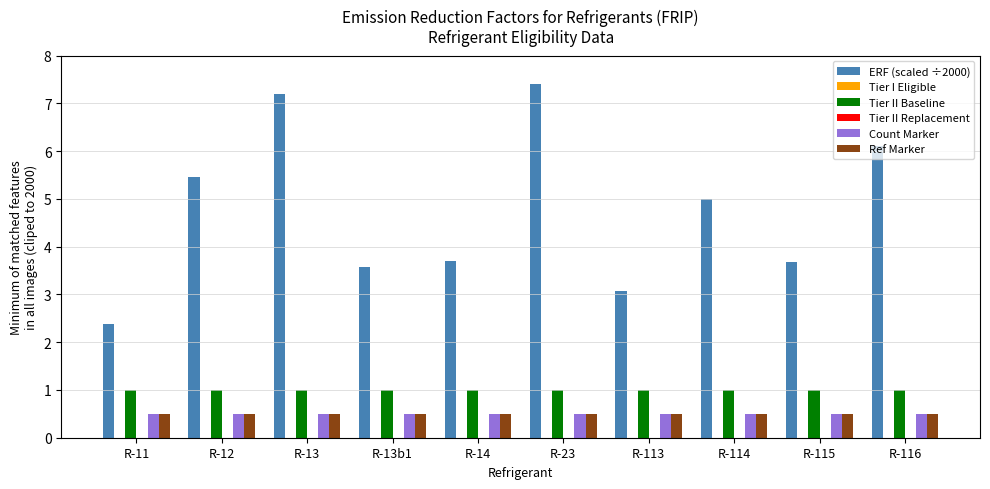

What are all the series names shown in the legend?

ERF (scaled ÷2000), Tier I Eligible, Tier II Baseline, Tier II Replacement, Count Marker, Ref Marker